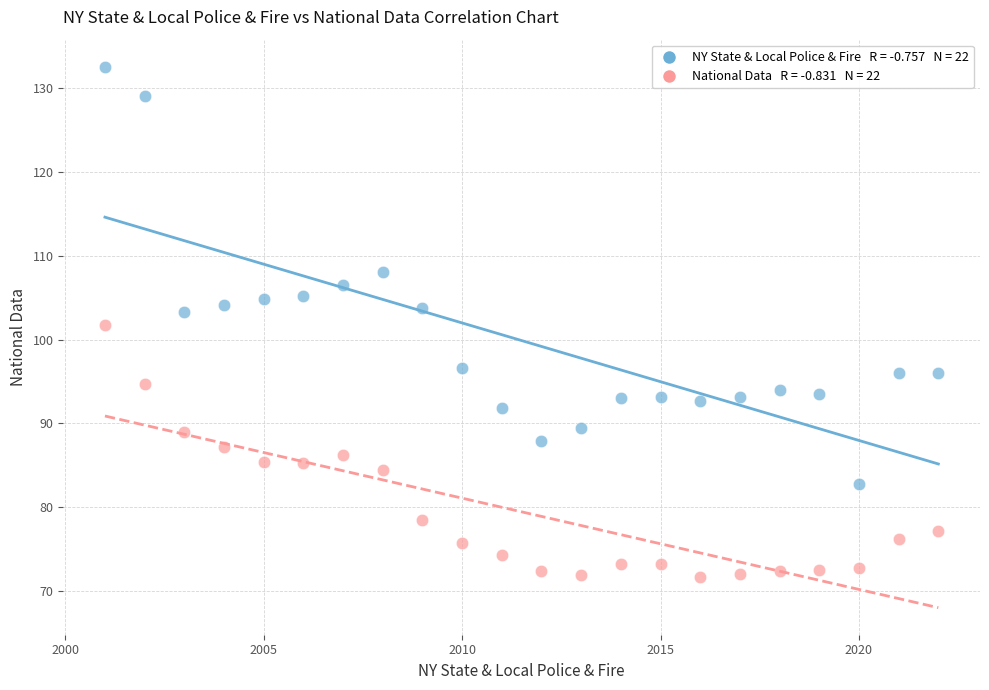

Across all data points, what is the range of X values (max minus min)?

21.0